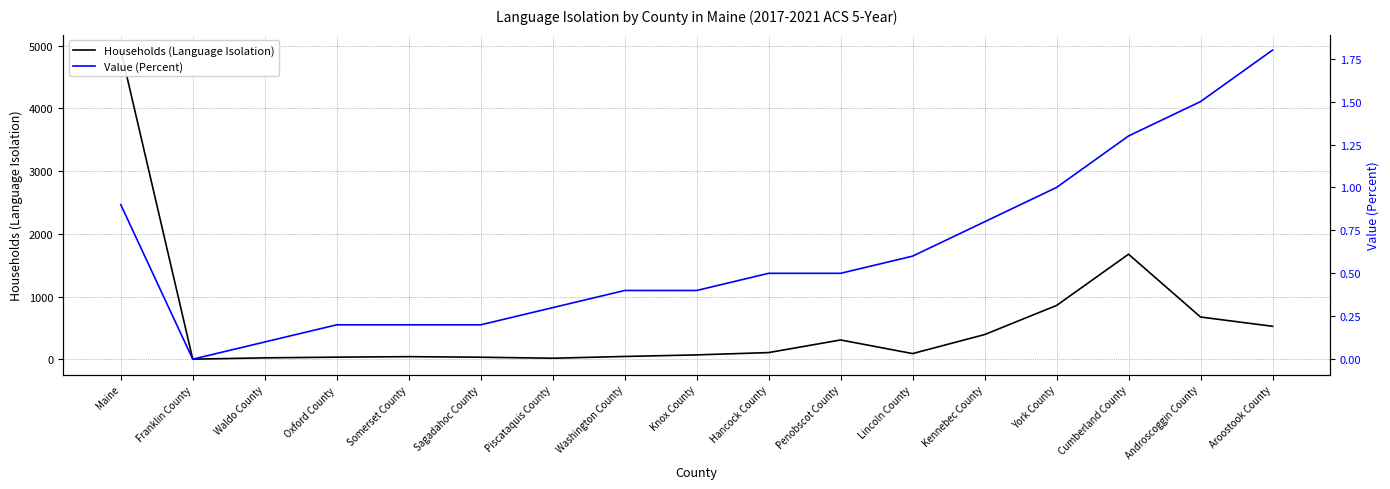

At which label does Value (Percent) reach its minimum?

Franklin County